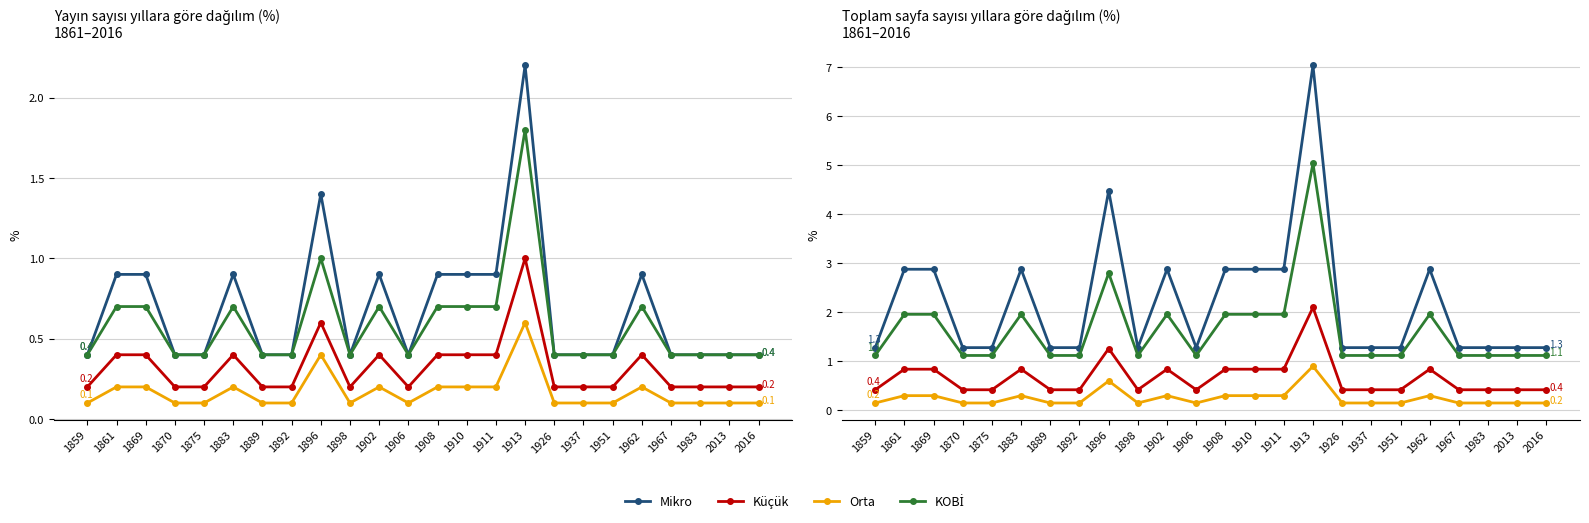

Reading left to right, extract all data points from this chart.

Mikro: 1.3	2.9	2.9	1.3	1.3	2.9	1.3	1.3	4.5	1.3	2.9	1.3	2.9	2.9	2.9	7.0	1.3	1.3	1.3	2.9	1.3	1.3	1.3	1.3
Küçük: 0.4	0.8	0.8	0.4	0.4	0.8	0.4	0.4	1.3	0.4	0.8	0.4	0.8	0.8	0.8	2.1	0.4	0.4	0.4	0.8	0.4	0.4	0.4	0.4
Orta: 0.2	0.3	0.3	0.2	0.2	0.3	0.2	0.2	0.6	0.2	0.3	0.2	0.3	0.3	0.3	0.9	0.2	0.2	0.2	0.3	0.2	0.2	0.2	0.2
KOBİ: 1.1	2.0	2.0	1.1	1.1	2.0	1.1	1.1	2.8	1.1	2.0	1.1	2.0	2.0	2.0	5.0	1.1	1.1	1.1	2.0	1.1	1.1	1.1	1.1